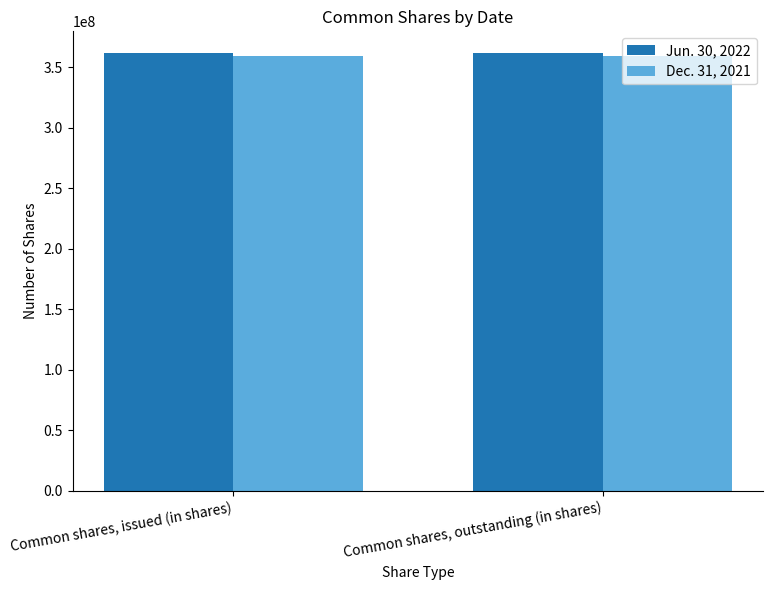

What is the sum of all Jun. 30, 2022 values?

723143842